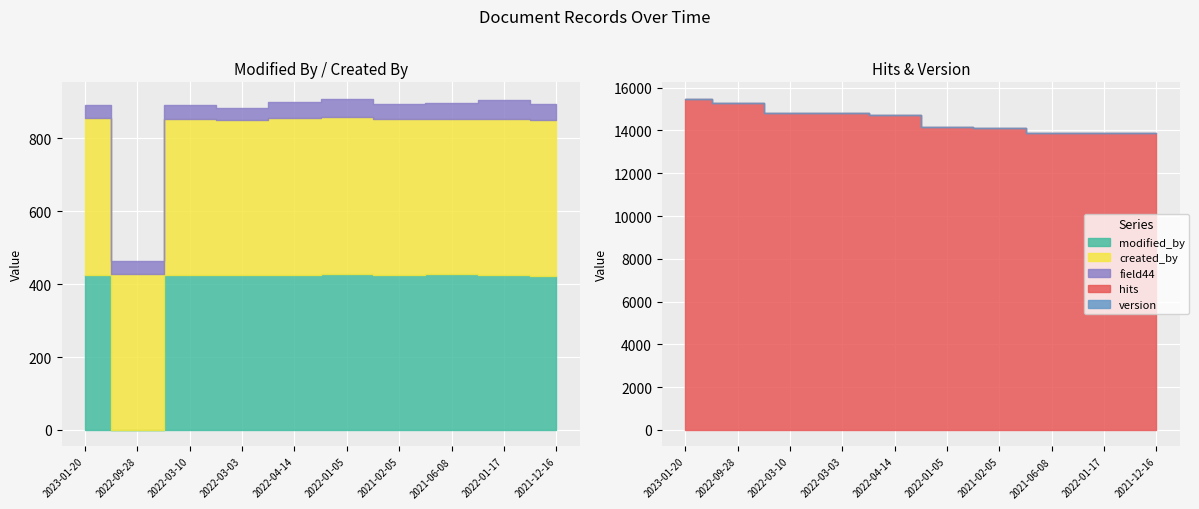

At 2022-01-05, list the series in order from largest to smallest.

hits, modified_by, created_by, field44, version